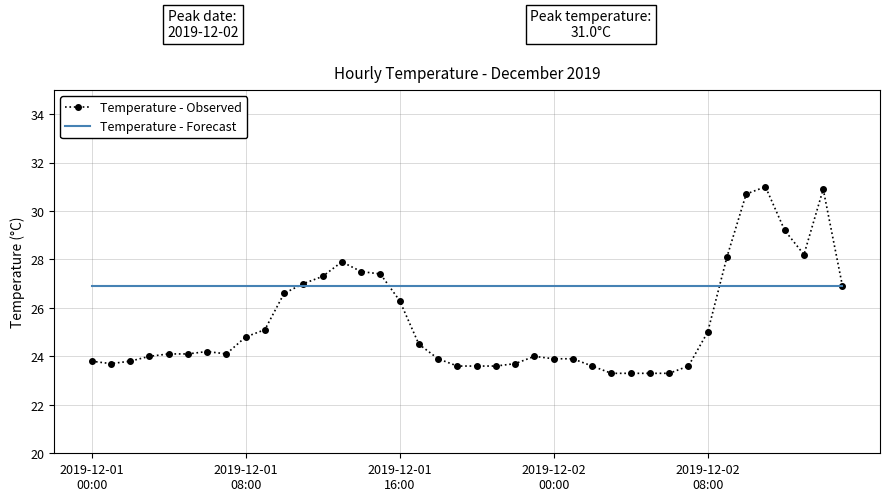

How many categories are shown in the chart?

40